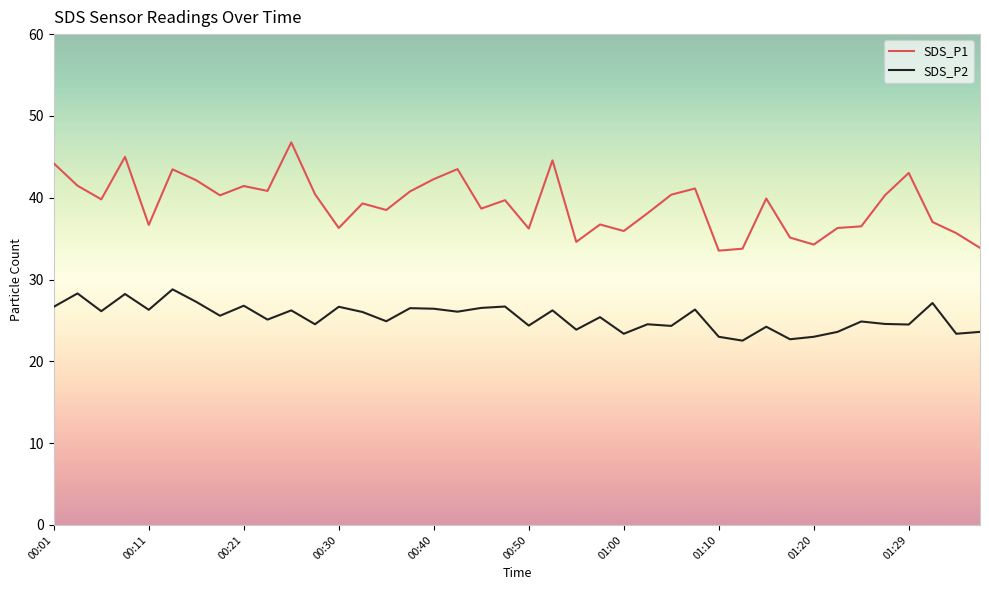

What is the maximum value for SDS_P2?

28.8